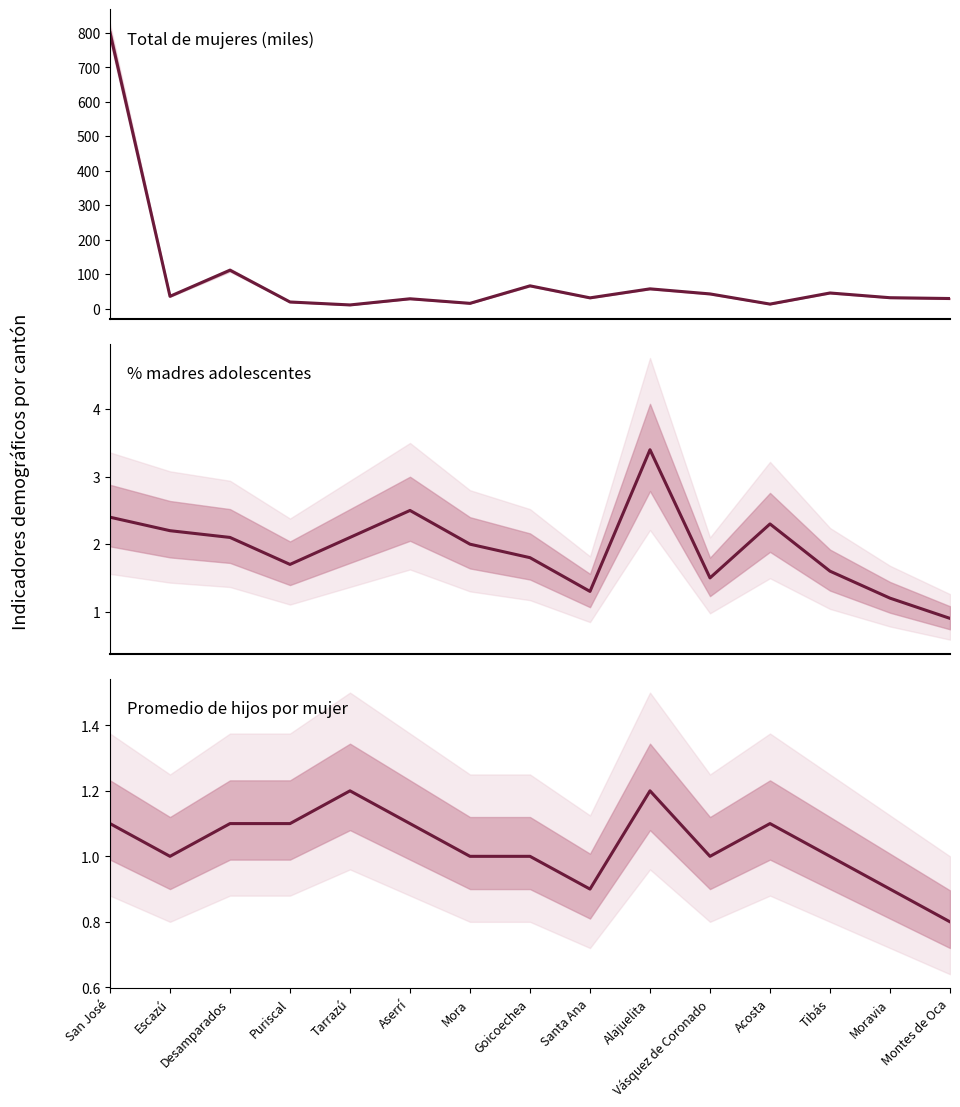

What is the difference between the Promedio de hijos por mujer values at San José and Mora?

0.1